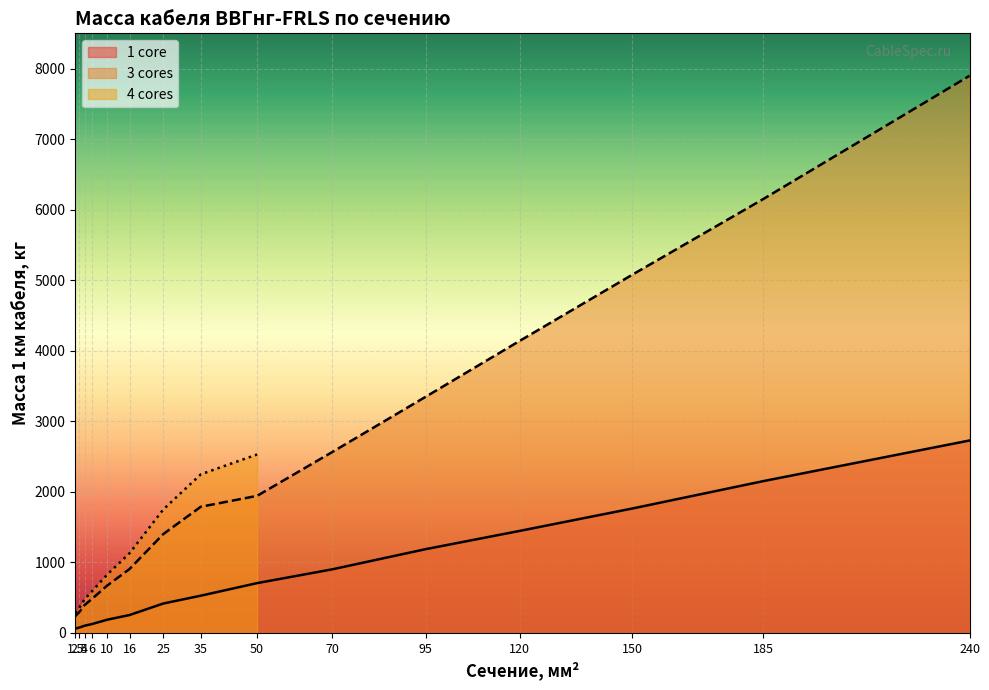

True or false: 3 cores has more than 0 points higher than both neighbors.

False